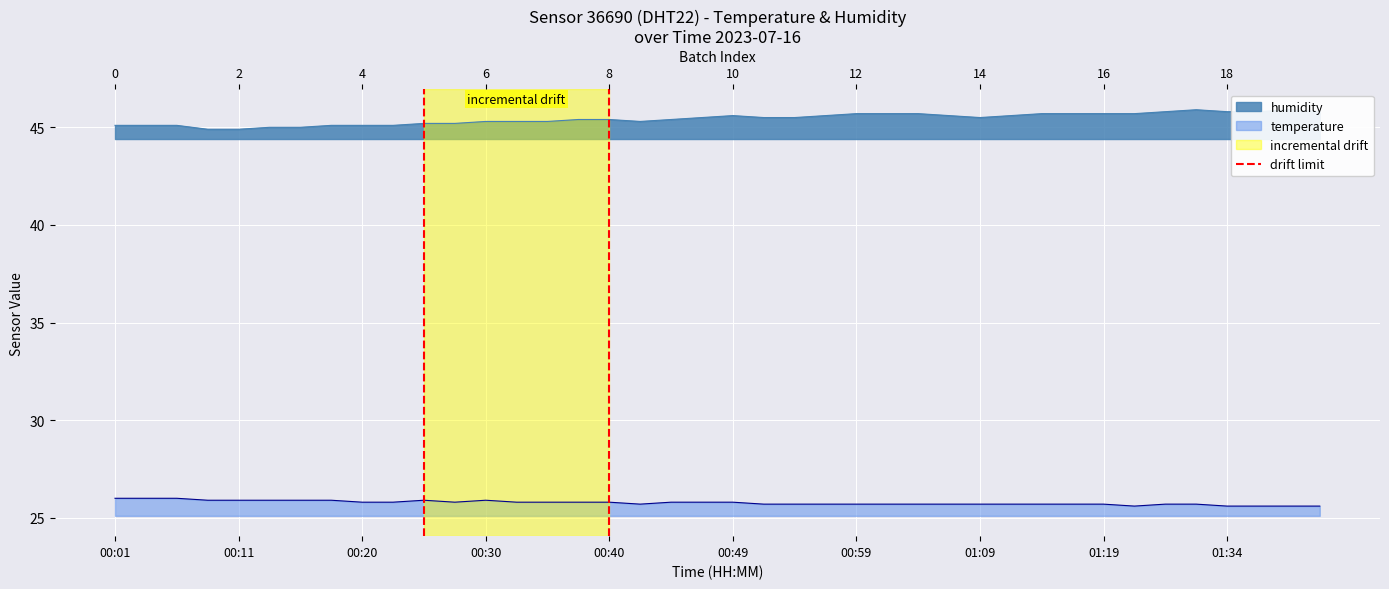

True or false: the data shows 0 at 00:01.

False